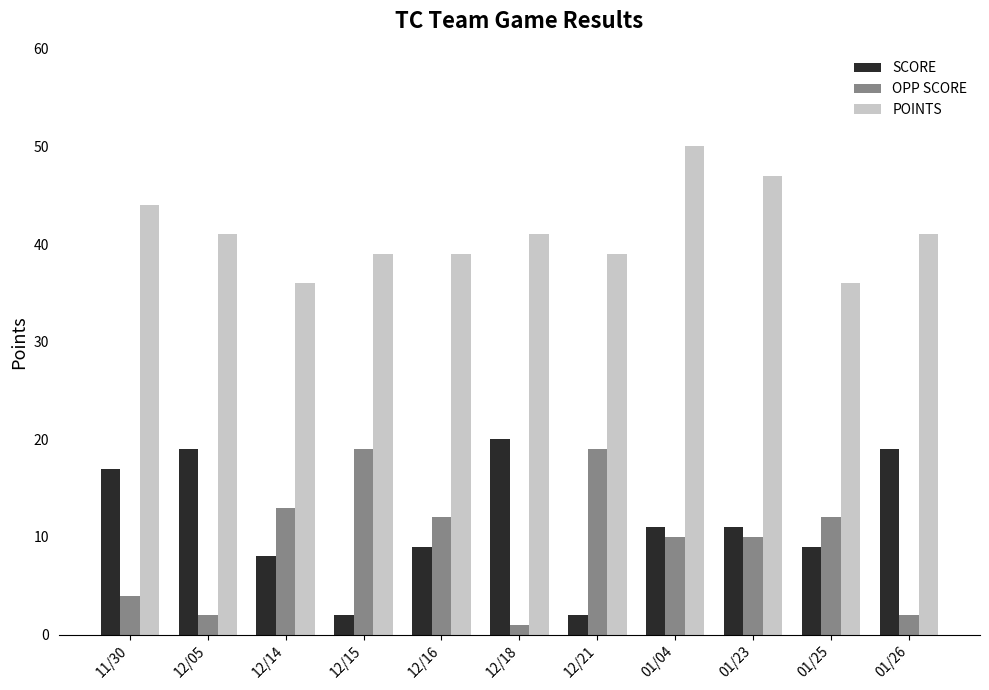

Is the value of OPP SCORE at 12/05 greater than the value of POINTS at 12/15?

No